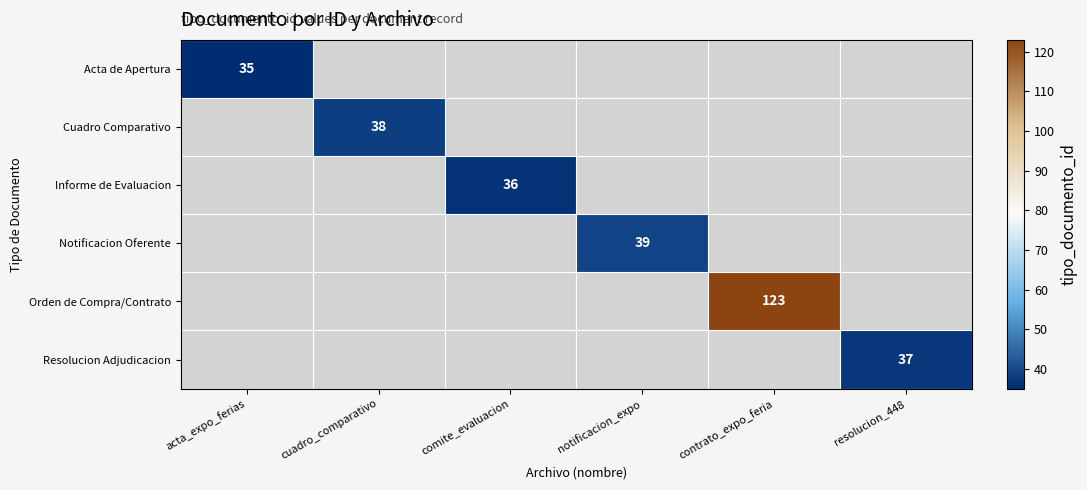

What is the smallest value displayed?

35.0